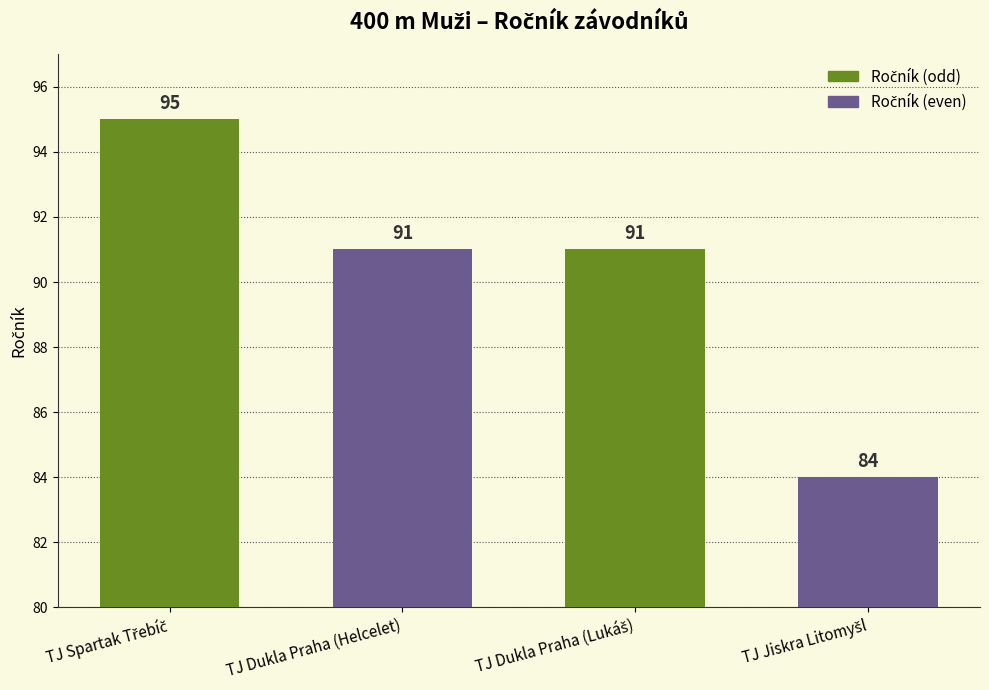

What is the greatest value displayed?

95